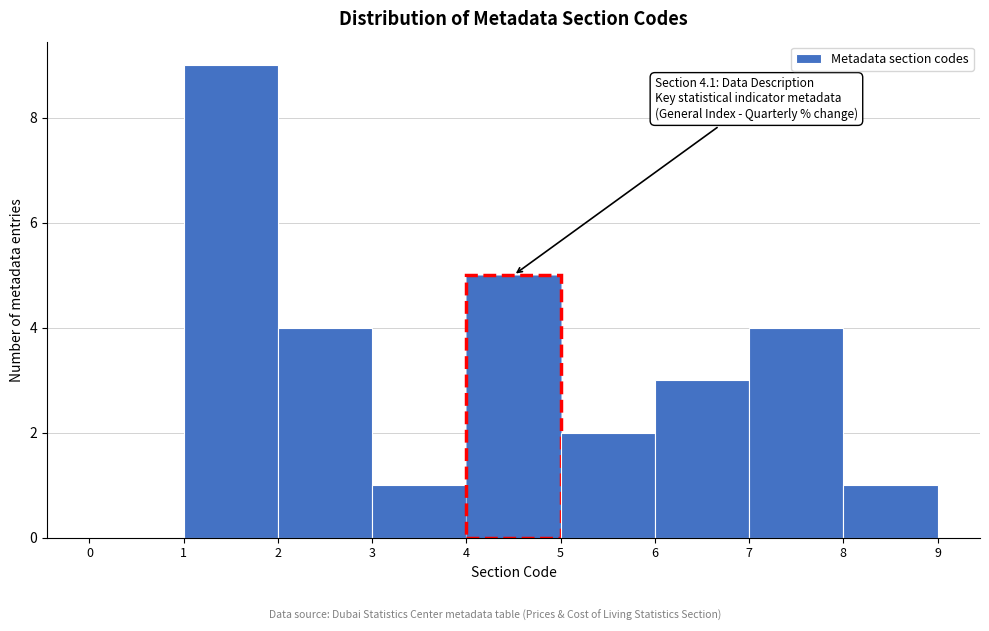

Over which range of the x-axis is the bar tallest?

1 to 2